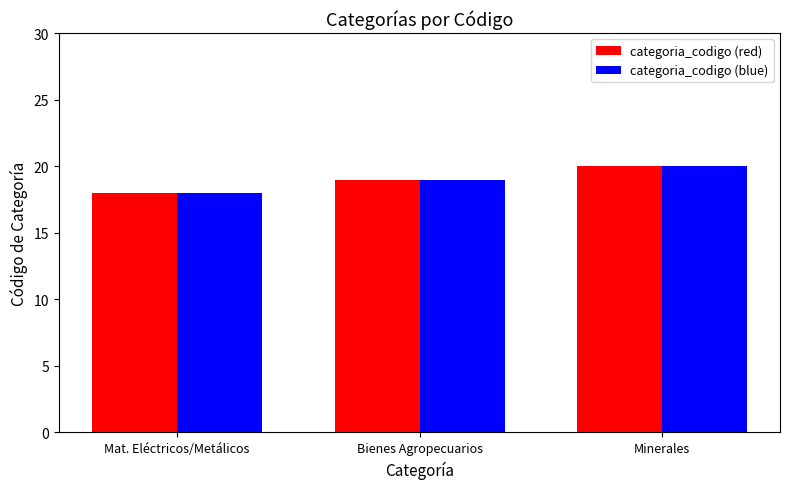

List the labels in order of categoria_codigo (red) value, largest first.

Minerales, Bienes Agropecuarios, Mat. Eléctricos/Metálicos